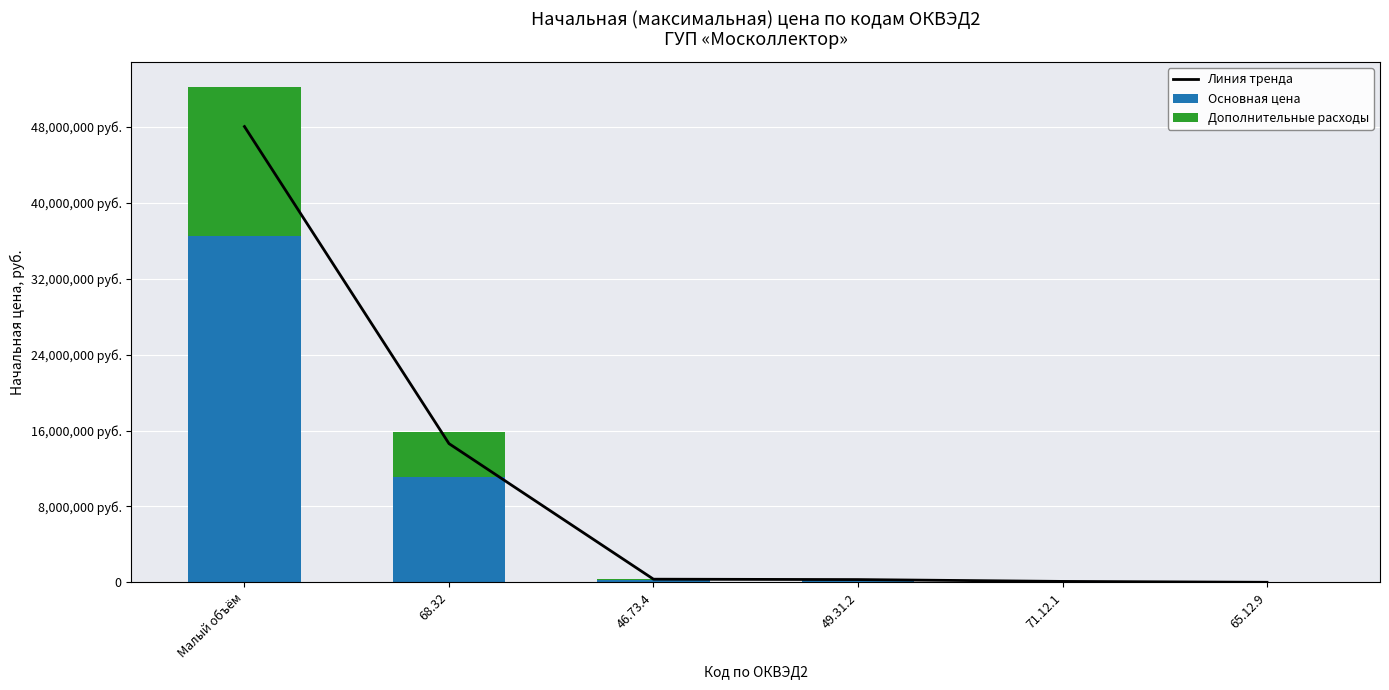

Does the chart contain any negative values?

No